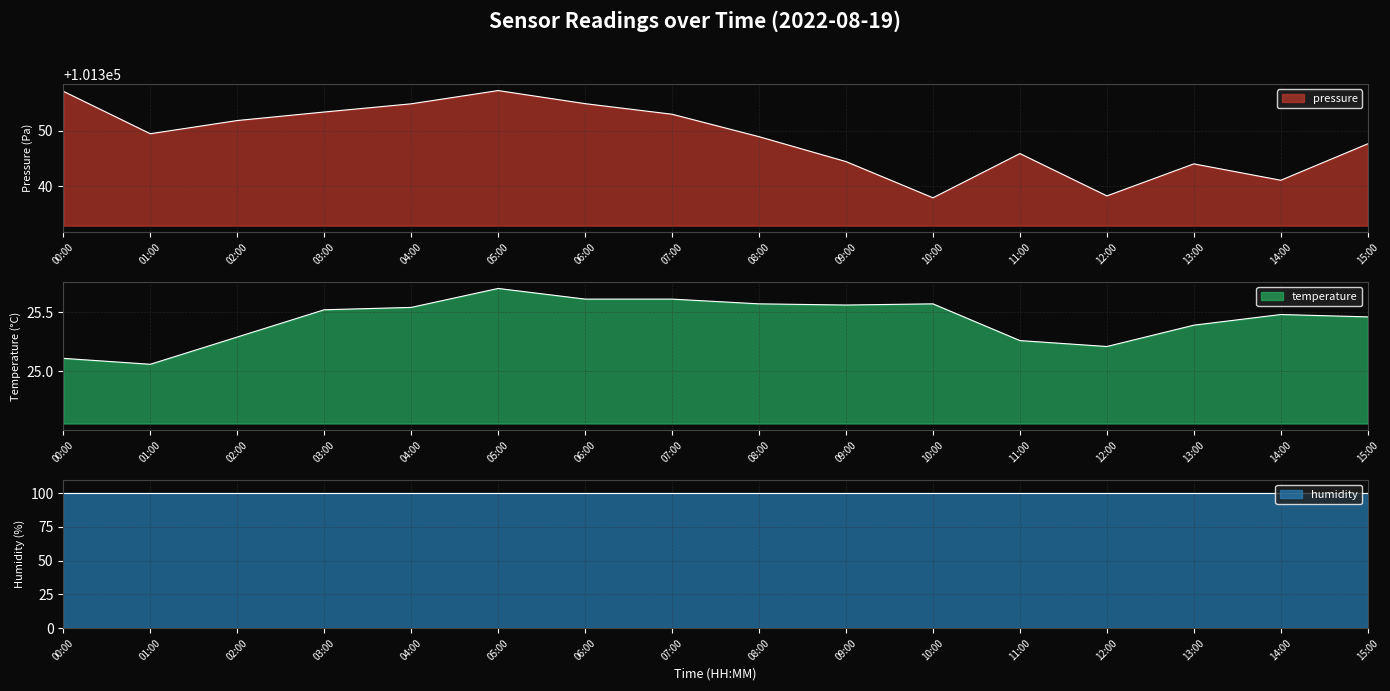

What is the minimum value for pressure?

101337.9